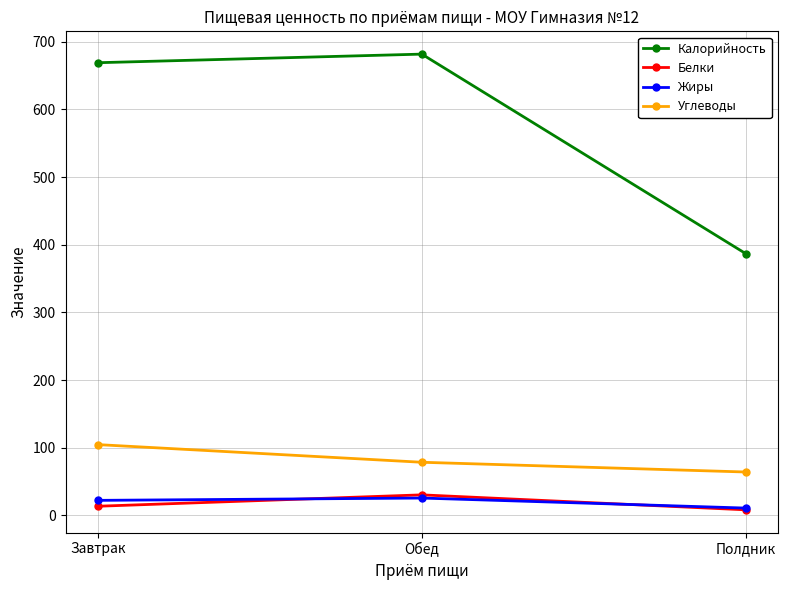

What is the label of the 1st point from the left?

Завтрак